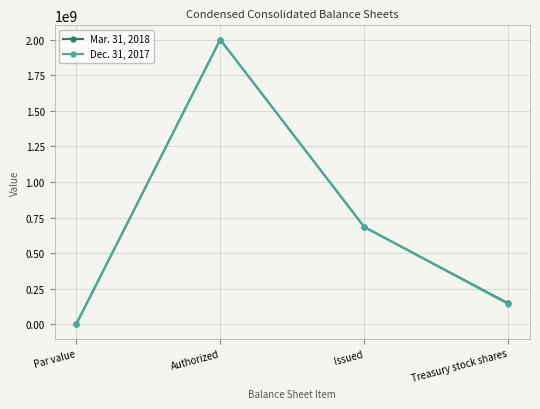

Which category has the highest value across all series?

Authorized